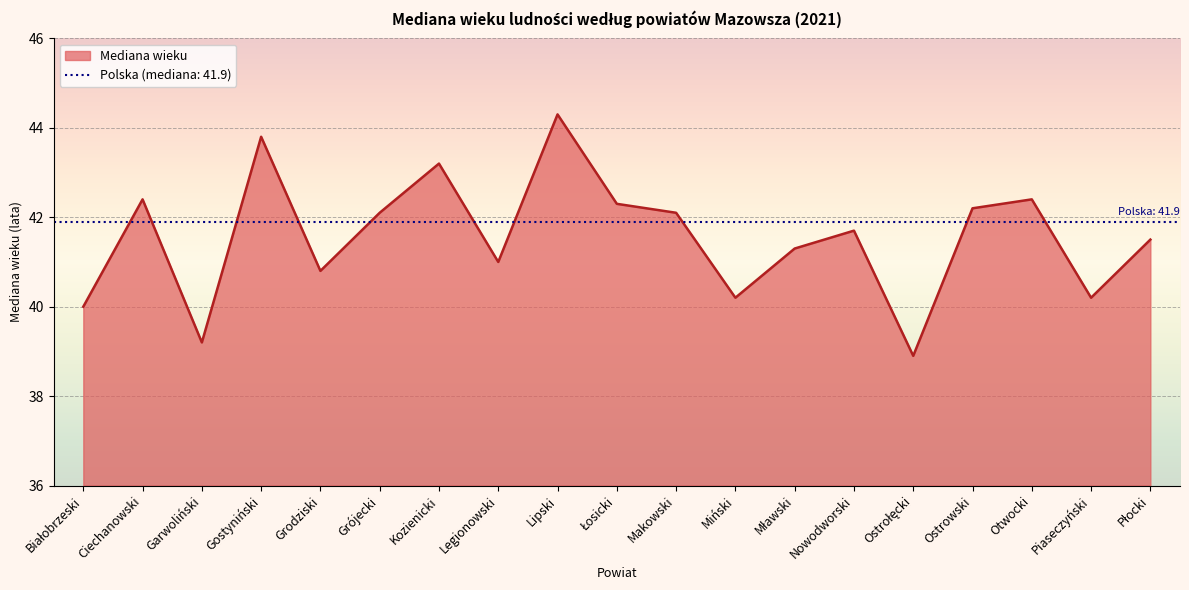

What is the change in value from Grodziski to Ostrowski?

+1.4